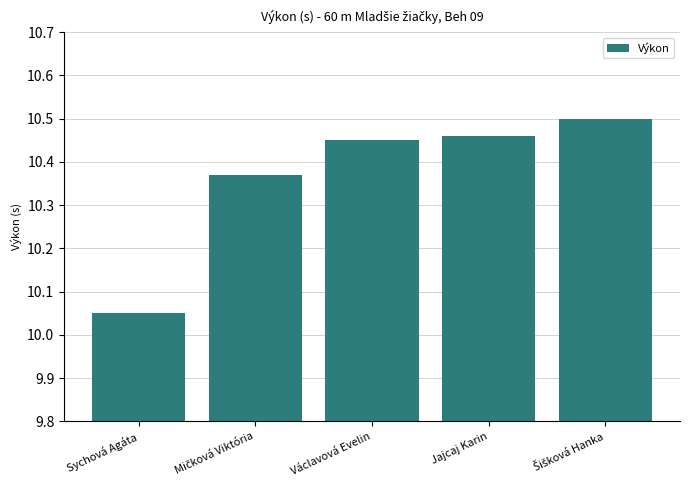

Count the number of data series in this chart.

1